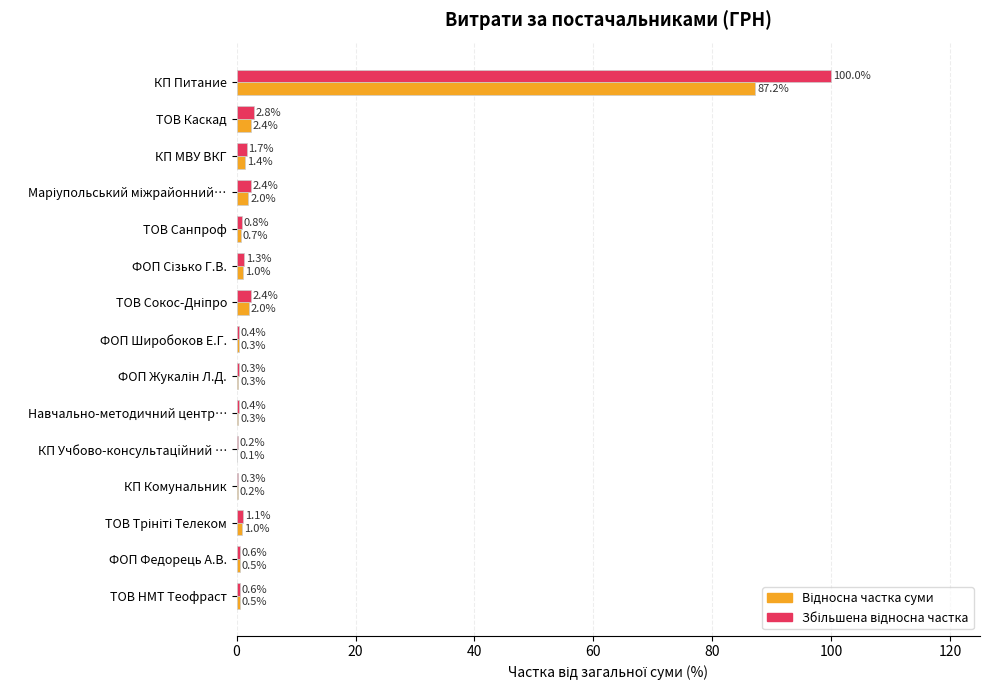

At which category is the sum across all series the highest?

КП Питание